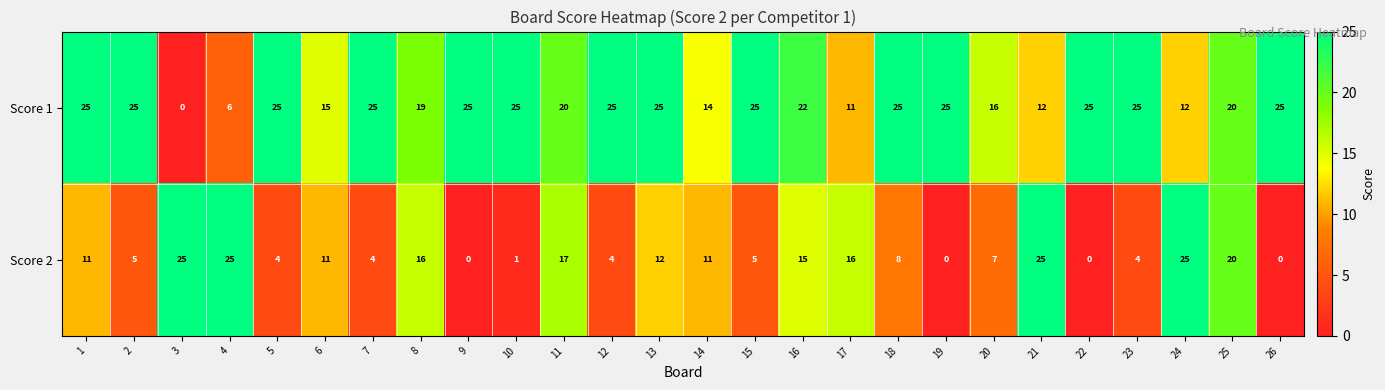

At how many categories does at least one series exceed 10?

26